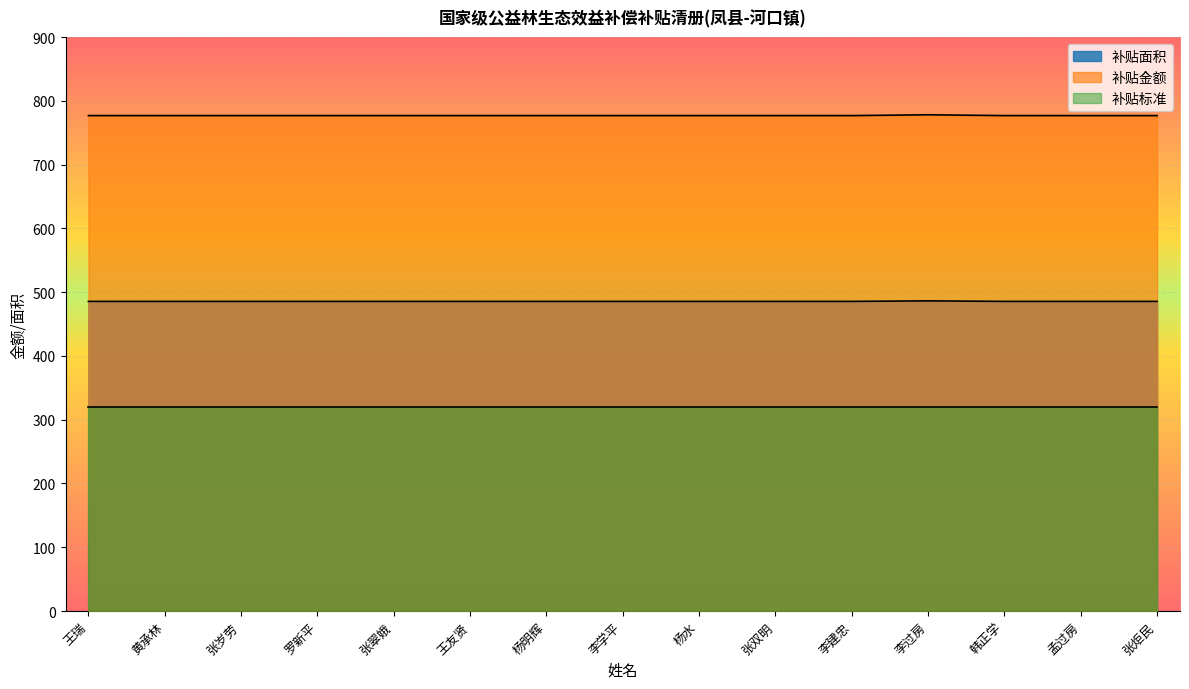

True or false: 补贴金额 and 补贴面积 intersect in this chart.

False